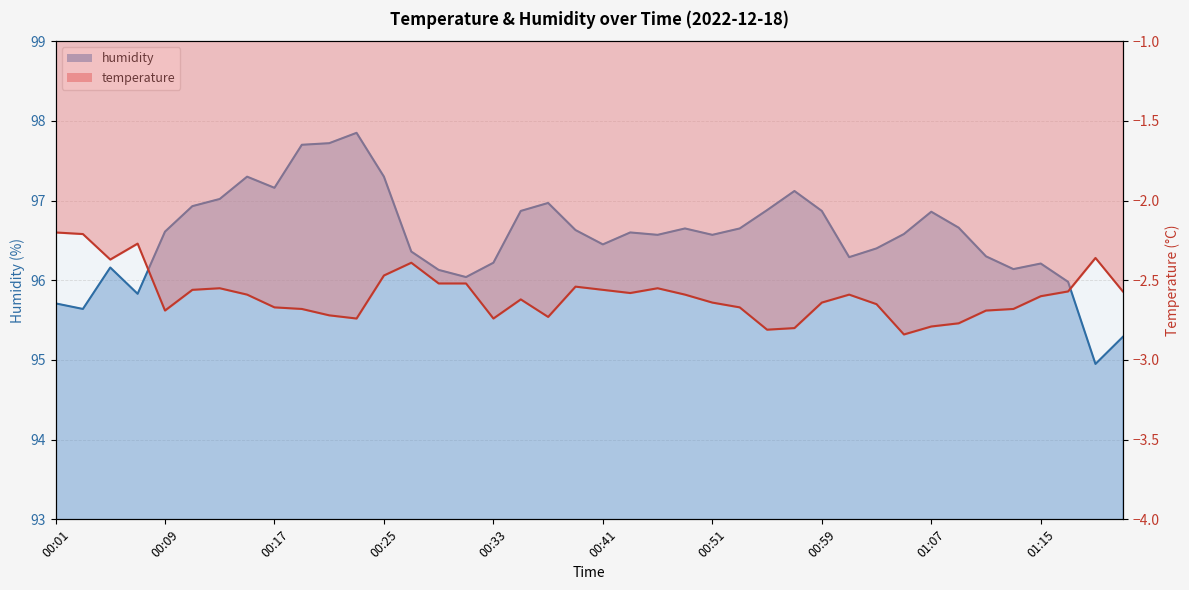

Reading left to right, what are all the values shown in this chart?

temperature: 00:01=-2.2	00:02=-2.2	00:04=-2.4	00:05=-2.3	00:09=-2.7	00:10=-2.6	00:12=-2.5	00:15=-2.6	00:17=-2.7	00:18=-2.7	00:22=-2.7	00:23=-2.7	00:25=-2.5	00:27=-2.4	00:30=-2.5	00:31=-2.5	00:33=-2.7	00:35=-2.6	00:38=-2.7	00:39=-2.5	00:41=-2.6	00:44=-2.6	00:46=-2.5	00:47=-2.6	00:51=-2.6	00:52=-2.7	00:54=-2.8	00:55=-2.8	00:59=-2.6	01:00=-2.6	01:02=-2.6	01:05=-2.8	01:07=-2.8	01:08=-2.8	01:12=-2.7	01:13=-2.7	01:15=-2.6	01:16=-2.6	01:20=-2.4	01:21=-2.6
humidity: 00:01=95.7	00:02=95.6	00:04=96.2	00:05=95.8	00:09=96.6	00:10=96.9	00:12=97.0	00:15=97.3	00:17=97.2	00:18=97.7	00:22=97.7	00:23=97.8	00:25=97.3	00:27=96.4	00:30=96.1	00:31=96.0	00:33=96.2	00:35=96.9	00:38=97.0	00:39=96.6	00:41=96.5	00:44=96.6	00:46=96.6	00:47=96.7	00:51=96.6	00:52=96.7	00:54=96.9	00:55=97.1	00:59=96.9	01:00=96.3	01:02=96.4	01:05=96.6	01:07=96.9	01:08=96.7	01:12=96.3	01:13=96.1	01:15=96.2	01:16=96.0	01:20=95.0	01:21=95.3